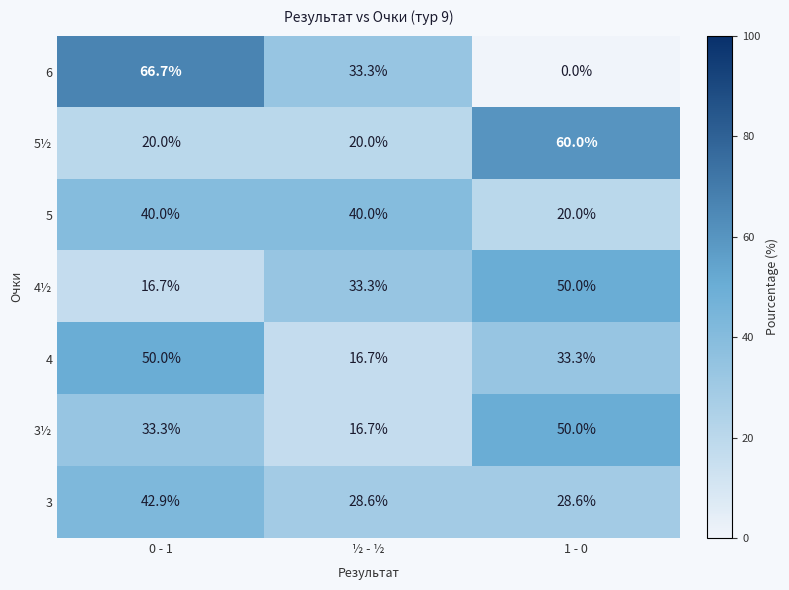

What is the maximum value shown in the chart?

66.7